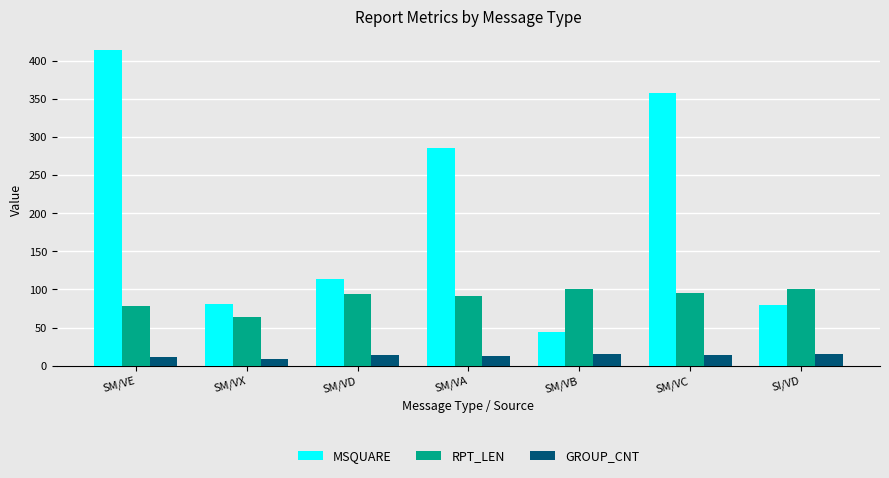

Is it true that GROUP_CNT equals 14.0 at SM/VC?

True